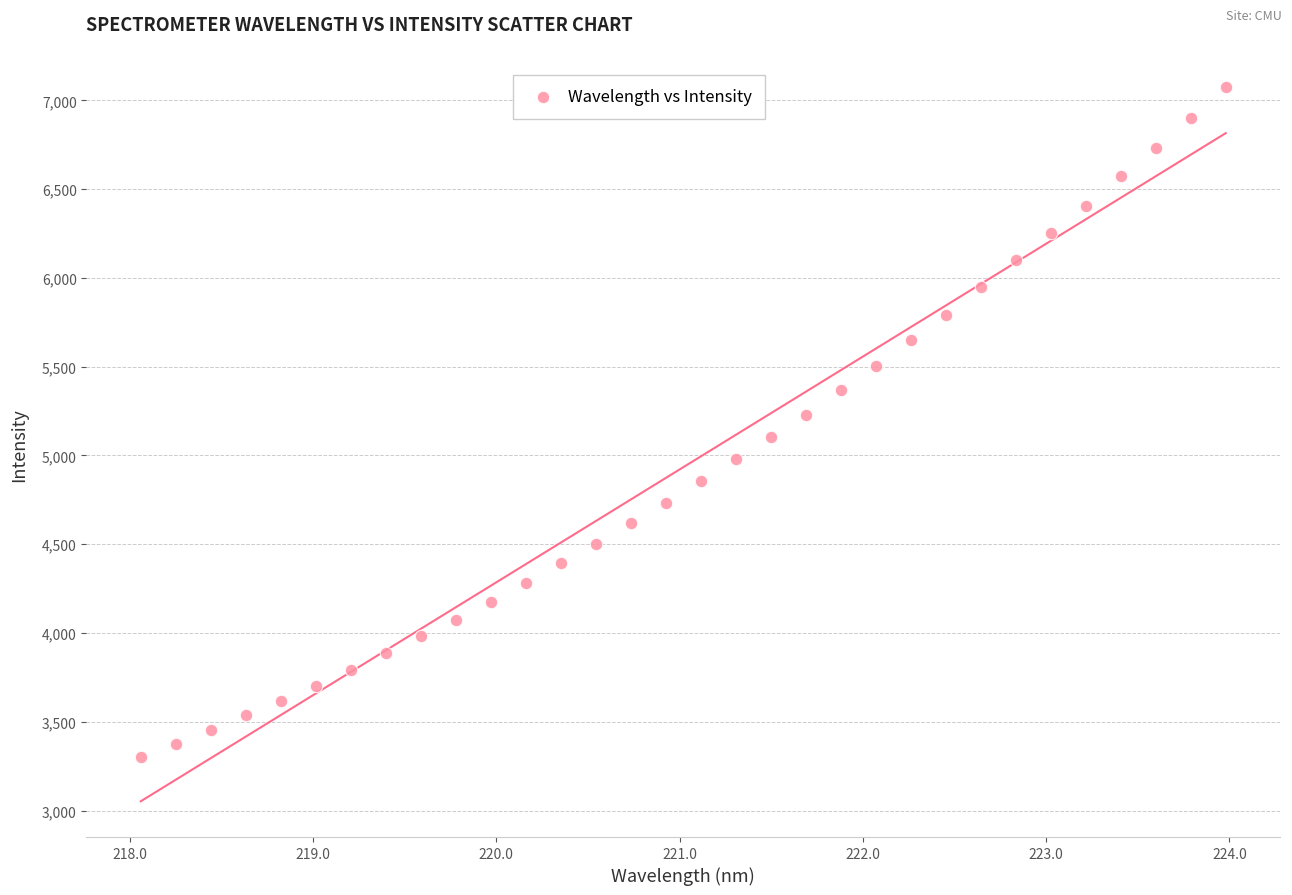

What is the range of Y values (max minus min)?

3775.3